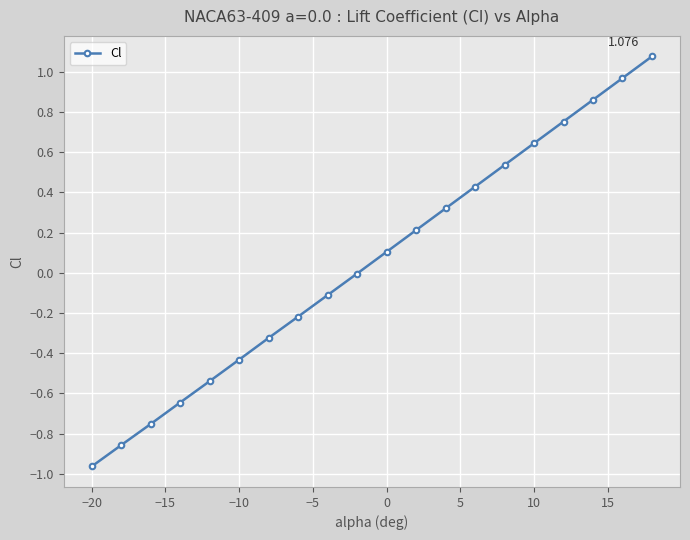

True or false: the data has more than 1 interior local peaks.

False